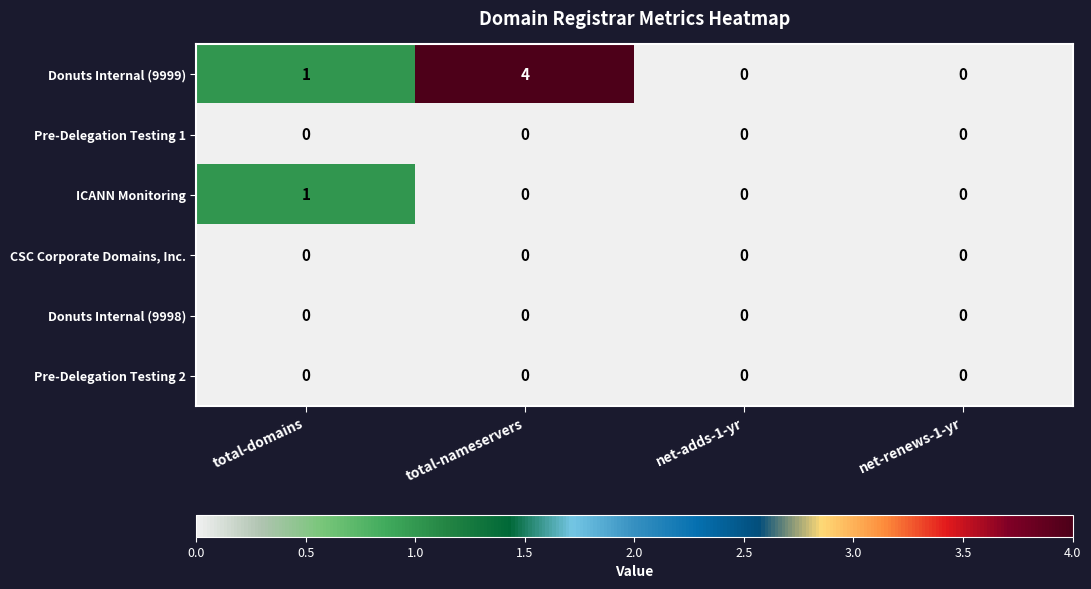

Reading left to right, transcribe all the data shown in this chart.

Donuts Internal (9999): total-domains=1	total-nameservers=4	net-adds-1-yr=0	net-renews-1-yr=0
Pre-Delegation Testing 1: total-domains=0	total-nameservers=0	net-adds-1-yr=0	net-renews-1-yr=0
ICANN Monitoring: total-domains=1	total-nameservers=0	net-adds-1-yr=0	net-renews-1-yr=0
CSC Corporate Domains, Inc.: total-domains=0	total-nameservers=0	net-adds-1-yr=0	net-renews-1-yr=0
Donuts Internal (9998): total-domains=0	total-nameservers=0	net-adds-1-yr=0	net-renews-1-yr=0
Pre-Delegation Testing 2: total-domains=0	total-nameservers=0	net-adds-1-yr=0	net-renews-1-yr=0